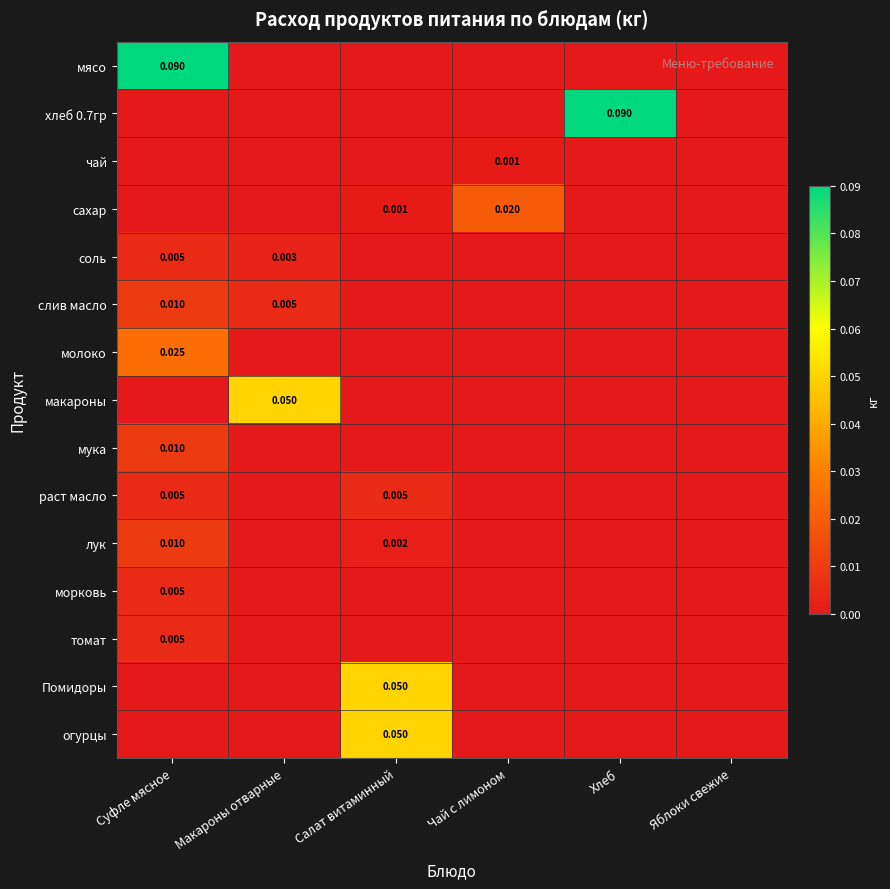

At Салат витаминный, list the series in order from smallest to largest.

мясо, хлеб 0.7гр, чай, соль, слив масло, молоко, макароны, мука, морковь, томат, сахар, лук, раст масло, Помидоры, огурцы